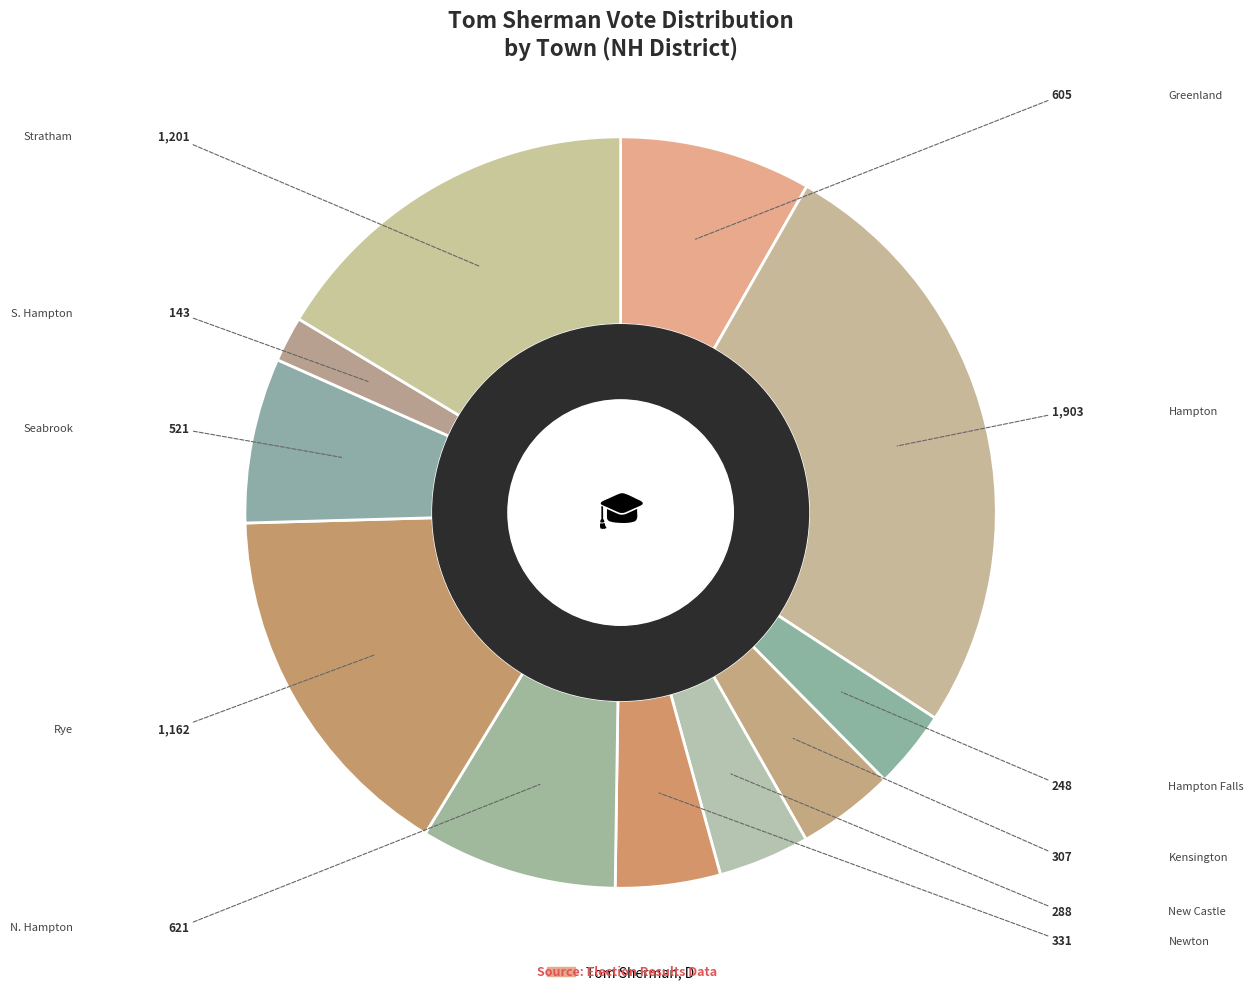

Rank the categories by value from lowest to highest.

S. Hampton, Hampton Falls, New Castle, Kensington, Newton, Seabrook, Greenland, N. Hampton, Rye, Stratham, Hampton